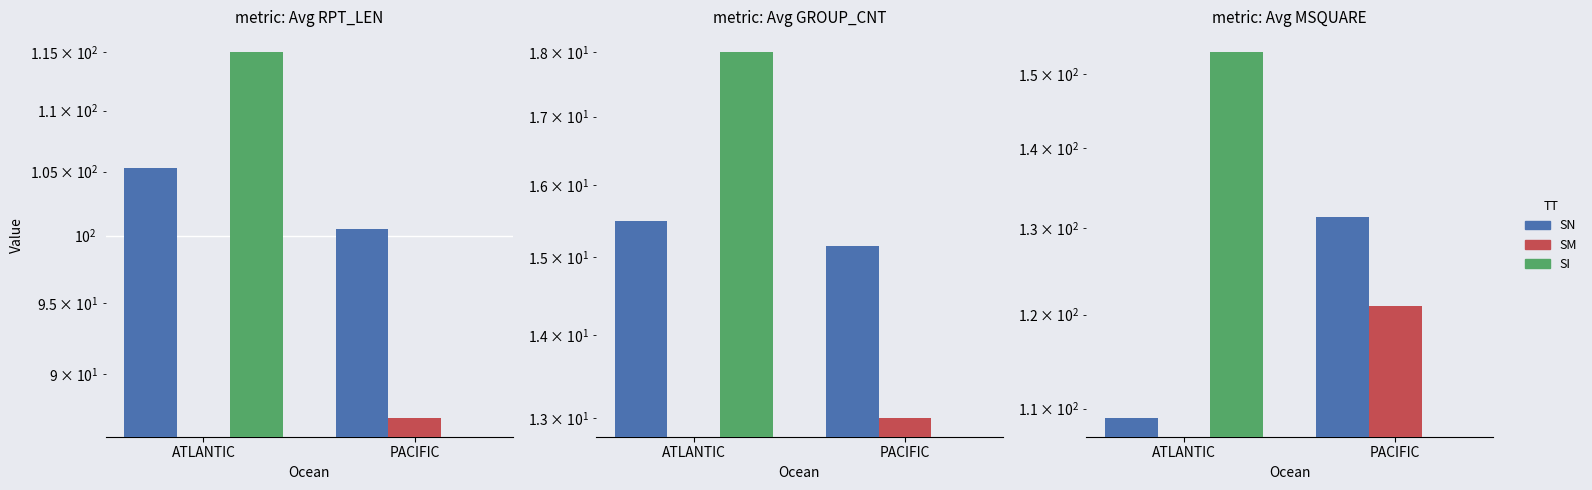

Rank the series at PACIFIC from highest to lowest value.

SN, SM, SI